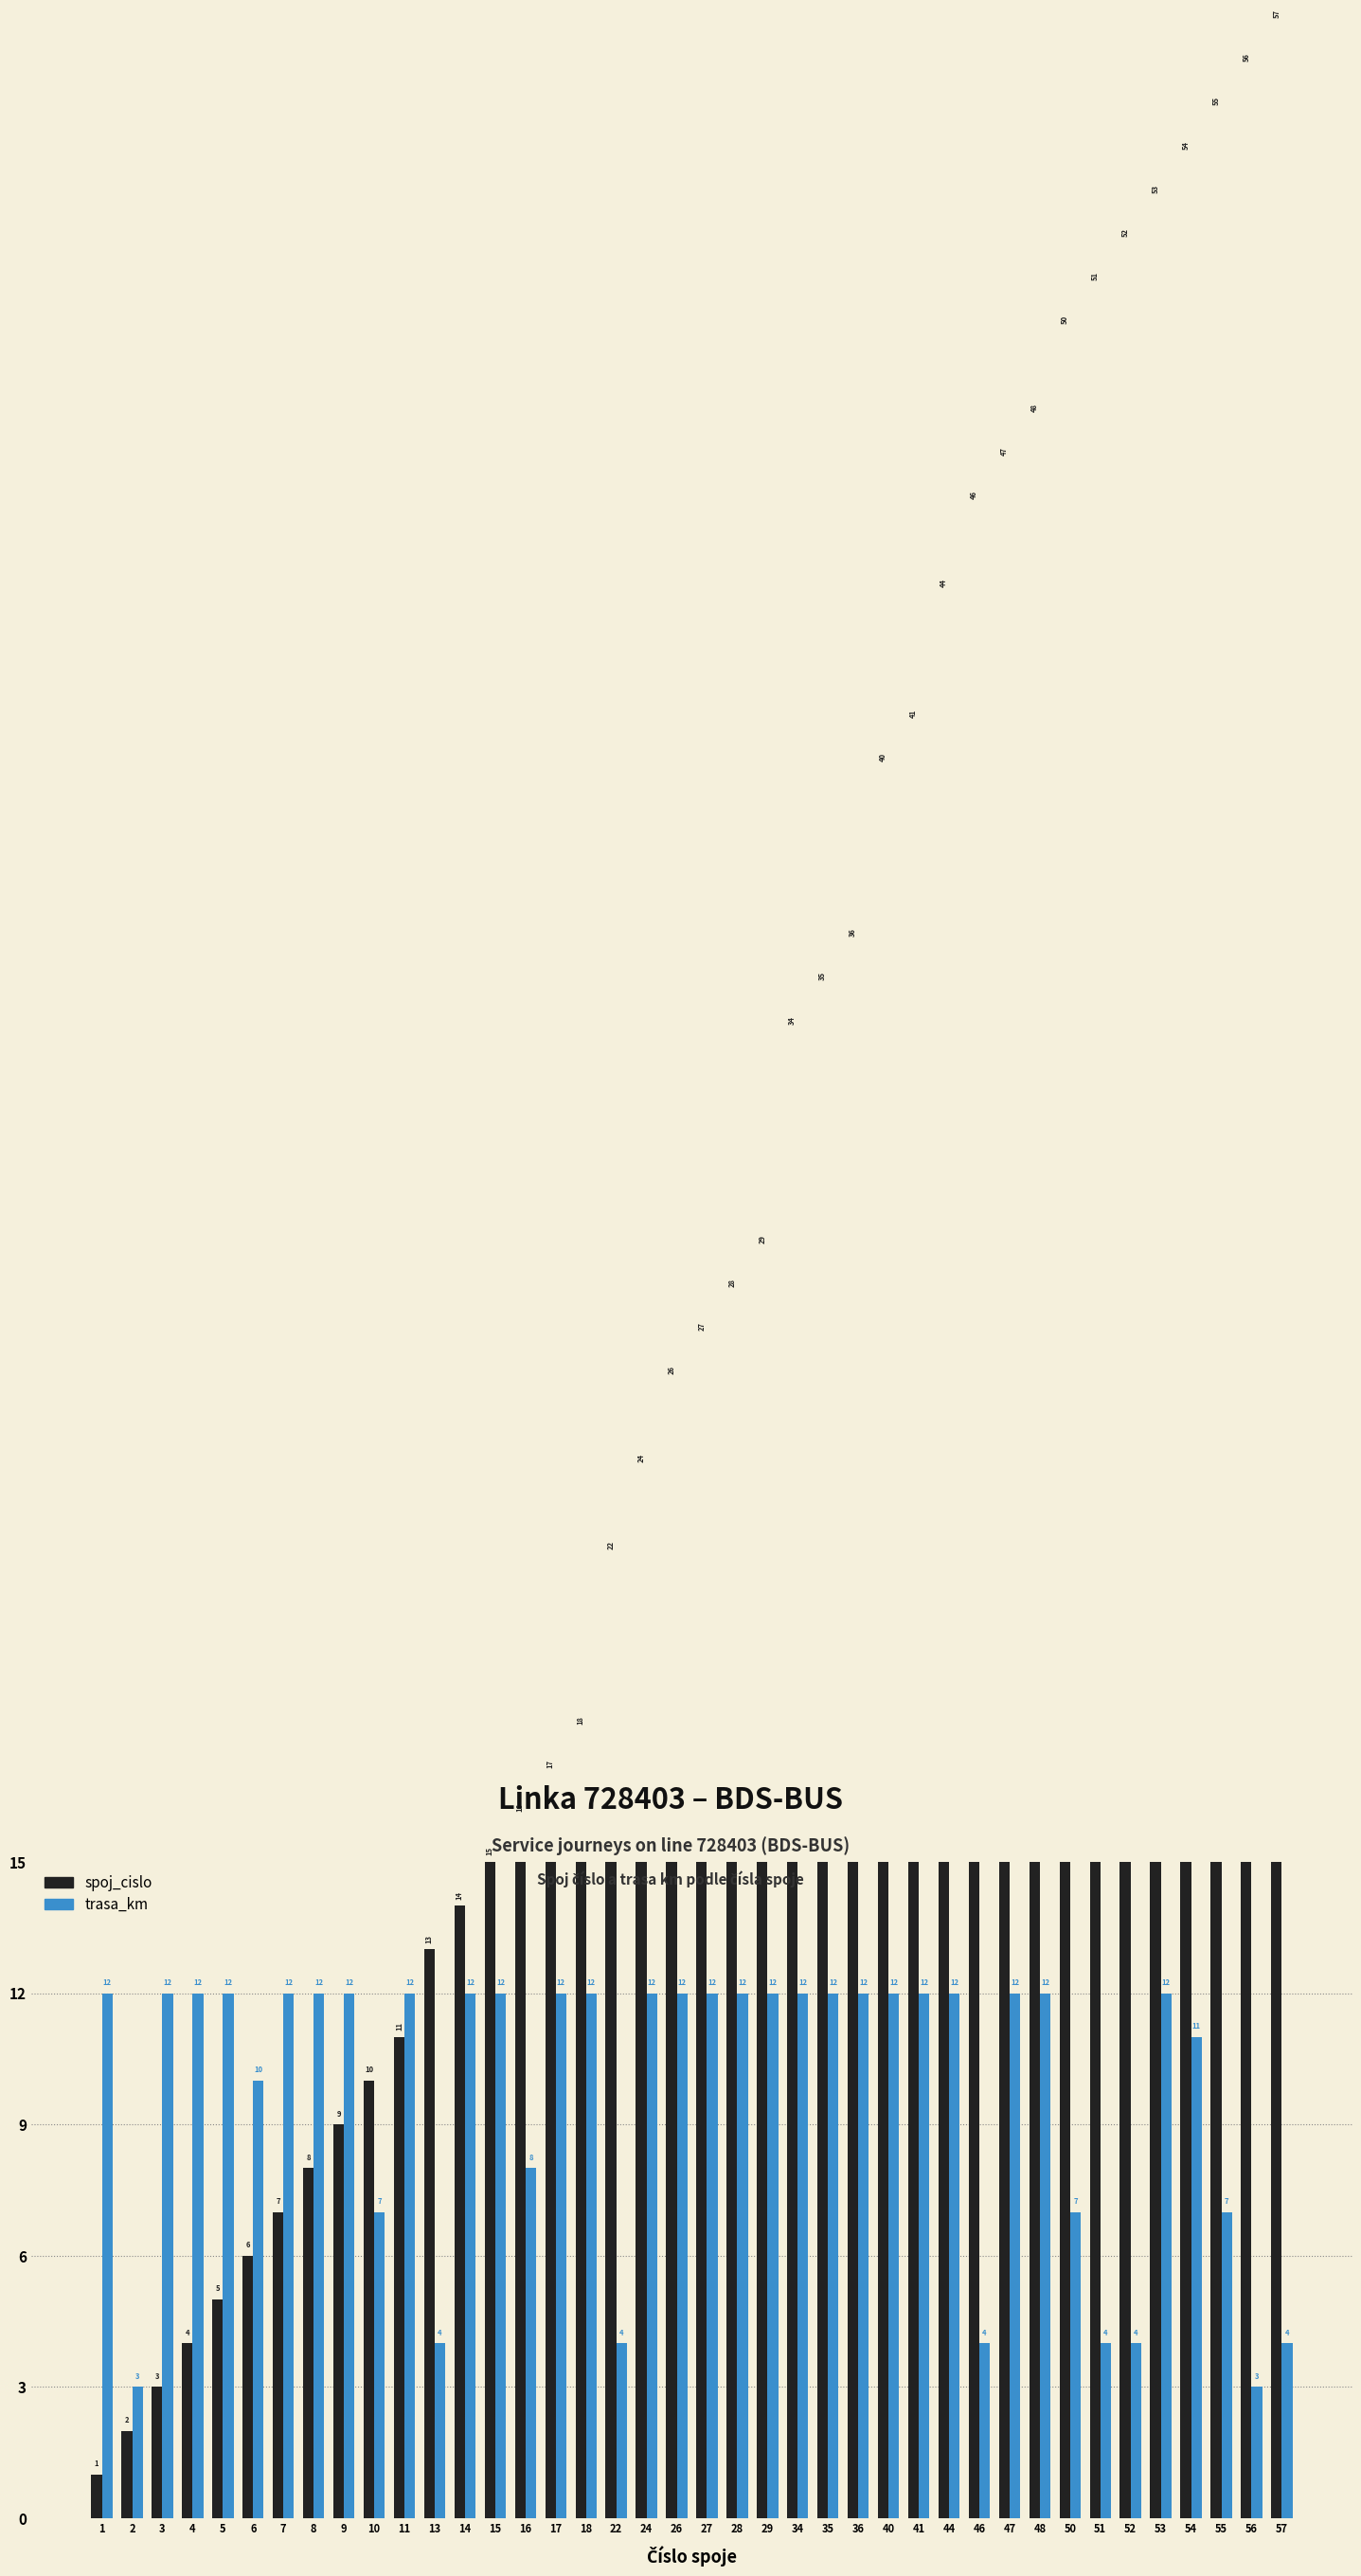

Is it true that trasa_km equals 18 at 54?

False